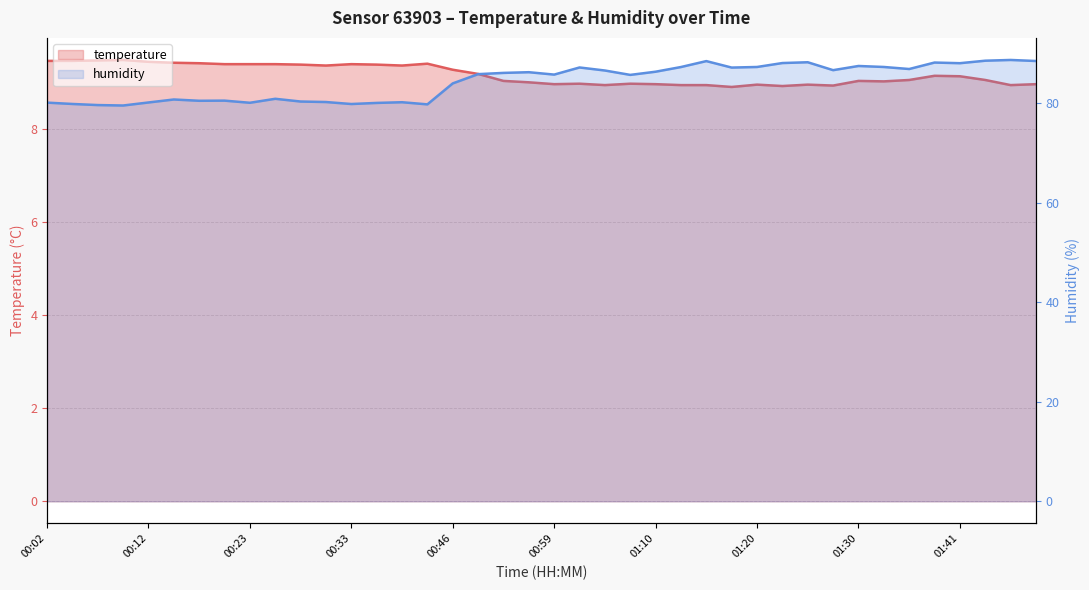

Is the value of temperature at 00:02 greater than the value of humidity at 13?

No